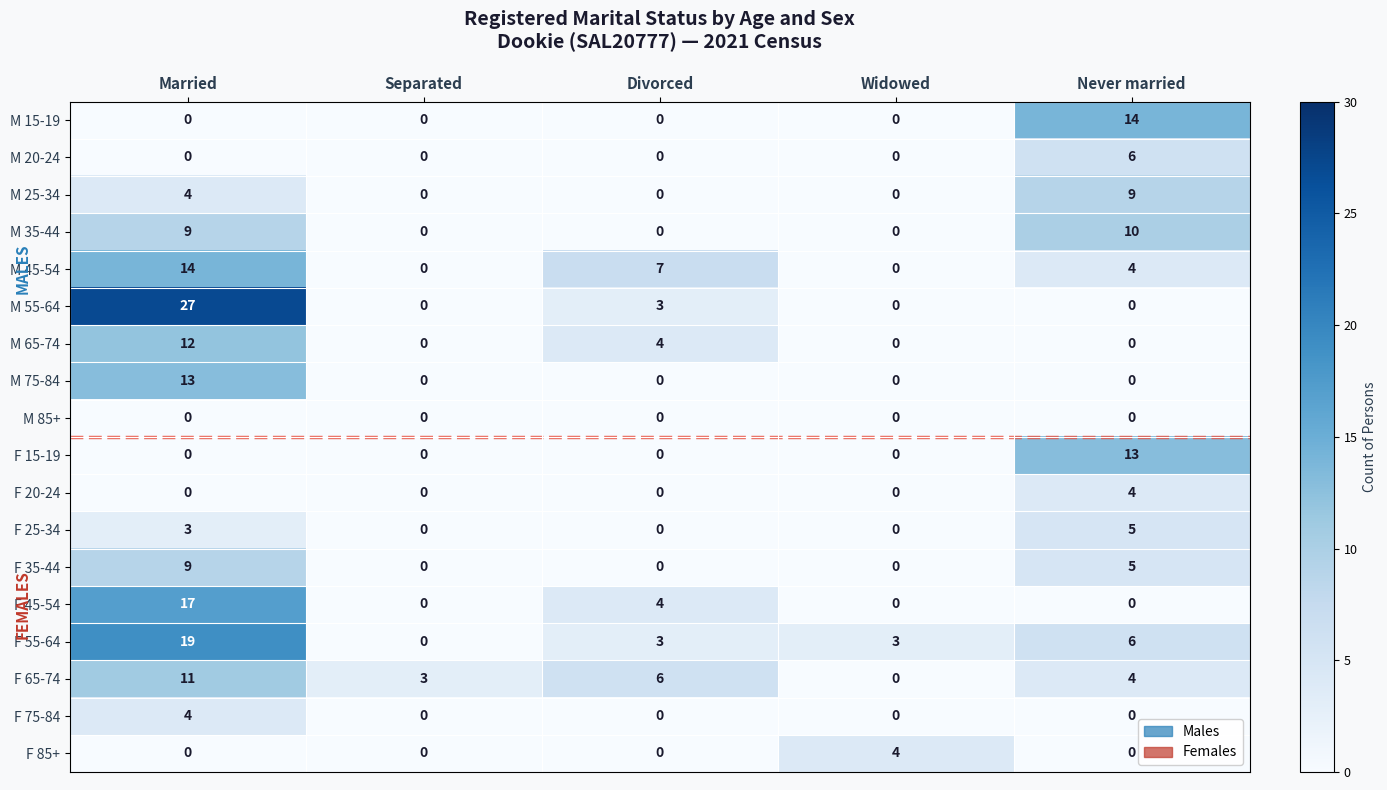

What is the difference between the highest and lowest values at Separated?

3